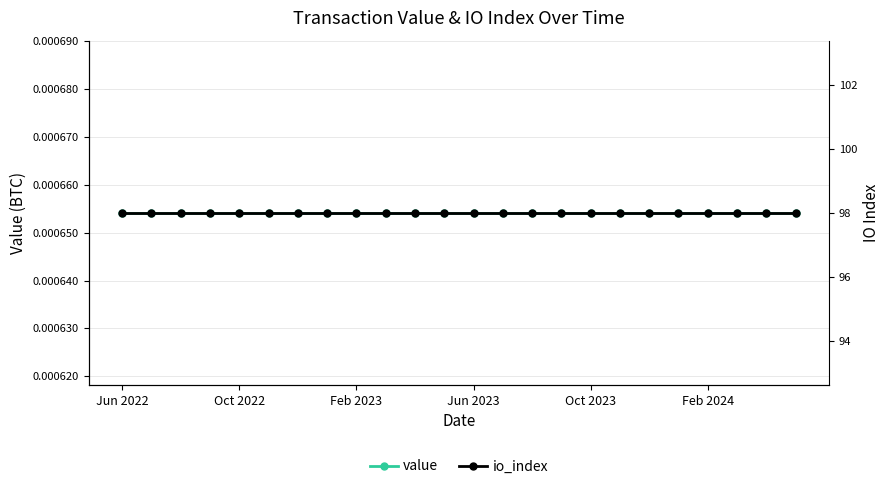

Reading left to right, what are all the values shown in this chart?

value: 0.0	0.0	0.0	0.0	0.0	0.0	0.0	0.0	0.0	0.0	0.0	0.0	0.0	0.0	0.0	0.0	0.0	0.0	0.0	0.0	0.0	0.0	0.0	0.0
io_index: 98.0	98.0	98.0	98.0	98.0	98.0	98.0	98.0	98.0	98.0	98.0	98.0	98.0	98.0	98.0	98.0	98.0	98.0	98.0	98.0	98.0	98.0	98.0	98.0